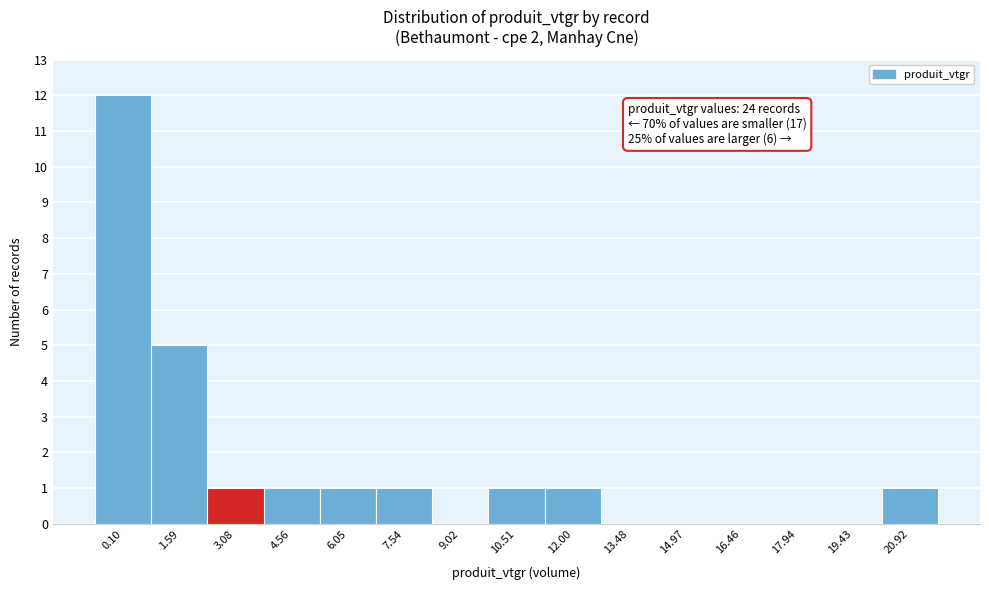

Reading right to left, extract all data points from this chart.

20.92=1	19.43=0	17.94=0	16.46=0	14.97=0	13.48=0	12.00=1	10.51=1	9.02=0	7.54=1	6.05=1	4.56=1	3.08=1	1.59=5	0.10=12